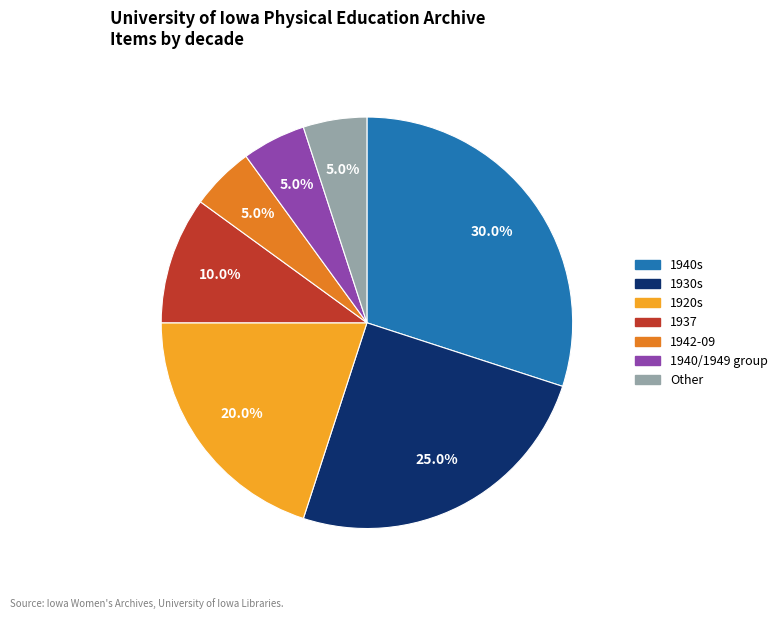

True or false: 1920s accounts for 33% of the total.

False